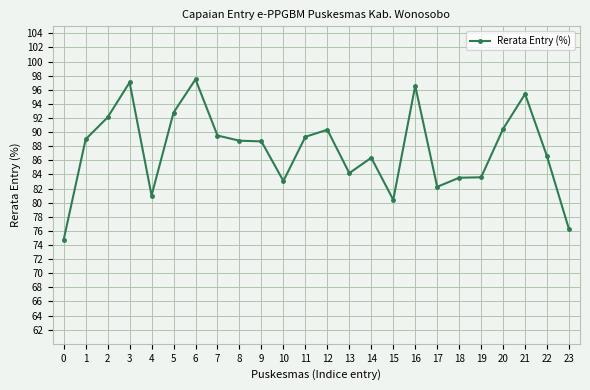

Where does the data first go above 88?

1